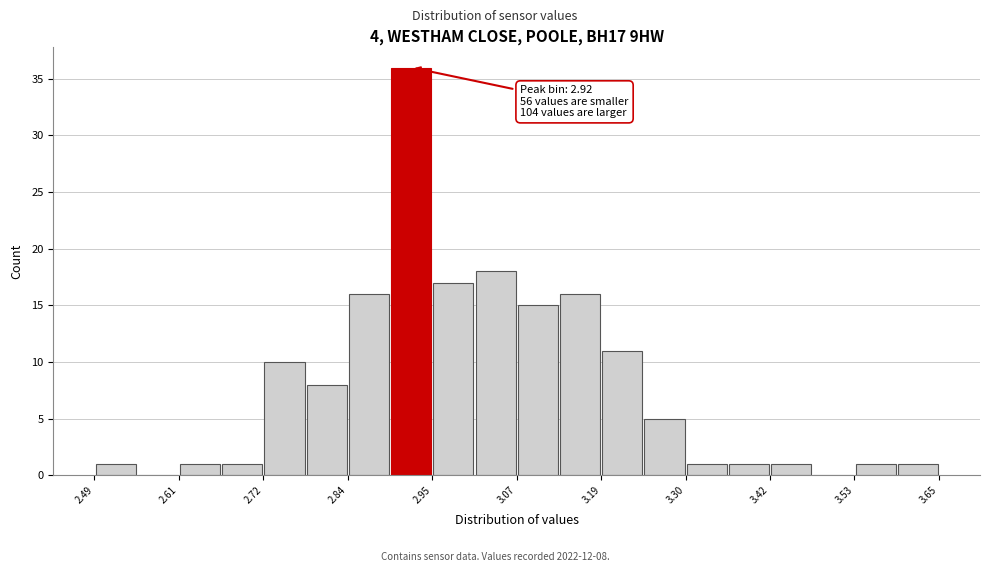

Read against the x-axis, roughly where is the centre of the tallest bar?

2.92